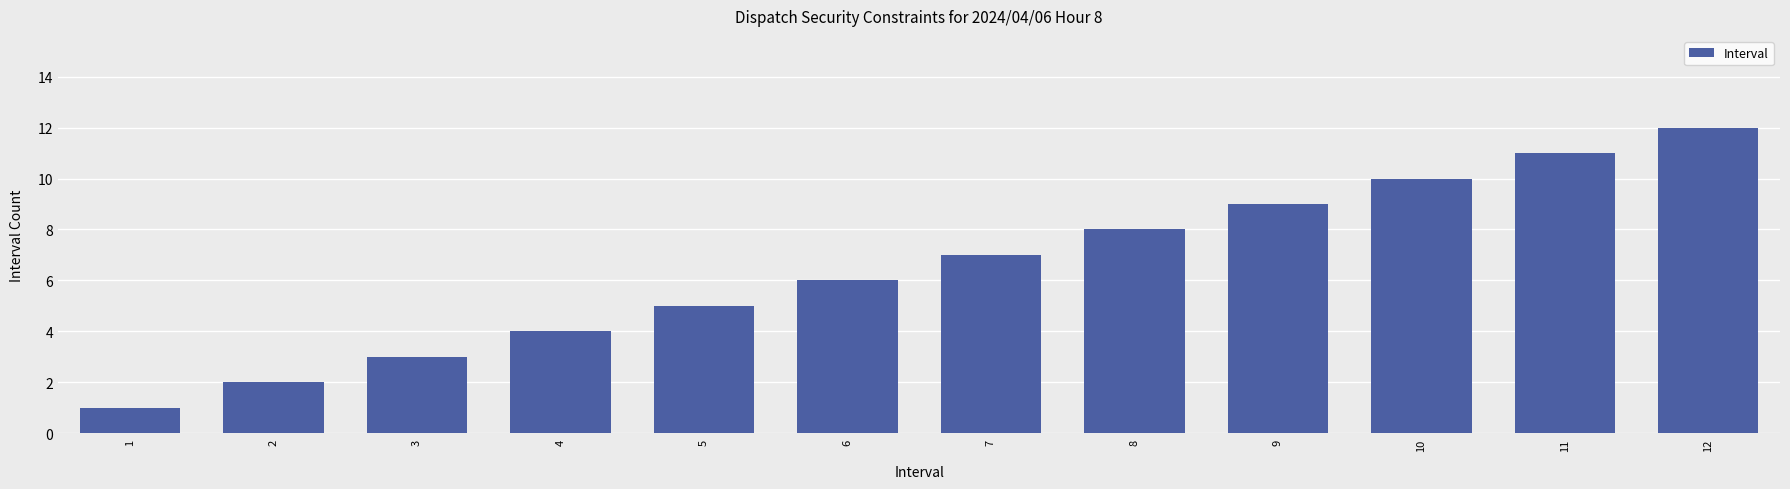

The value at 8 is 8. True or false?

True